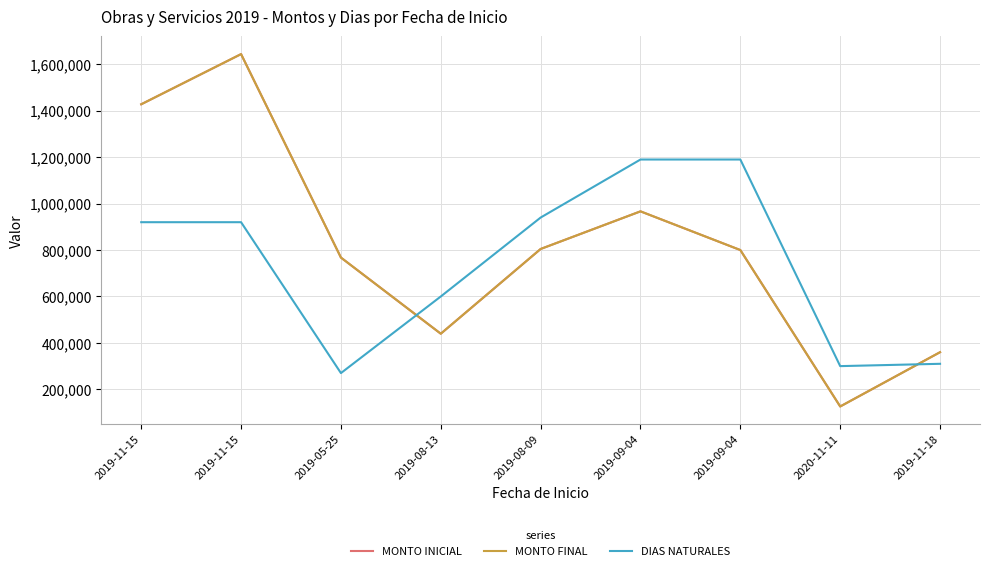

At which category does MONTO INICIAL reach its first local peak?

2019-11-15